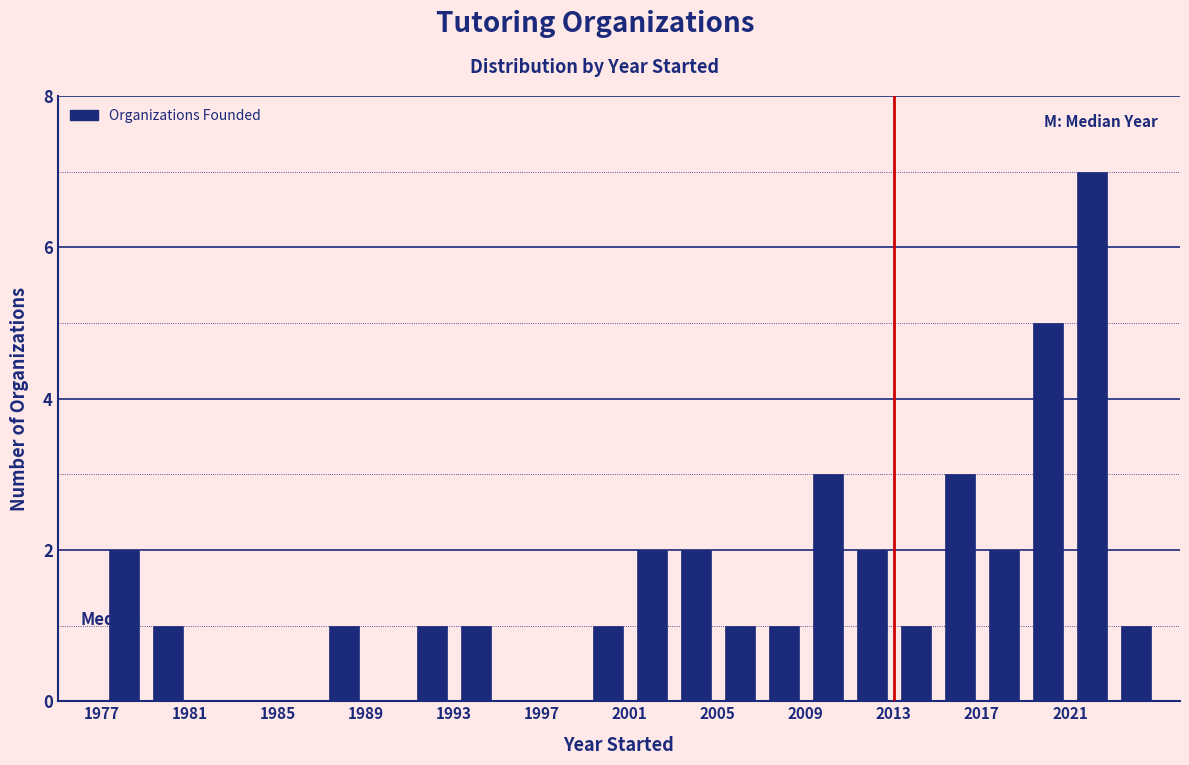

Over which range of the x-axis is the bar tallest?

2021 to 2023